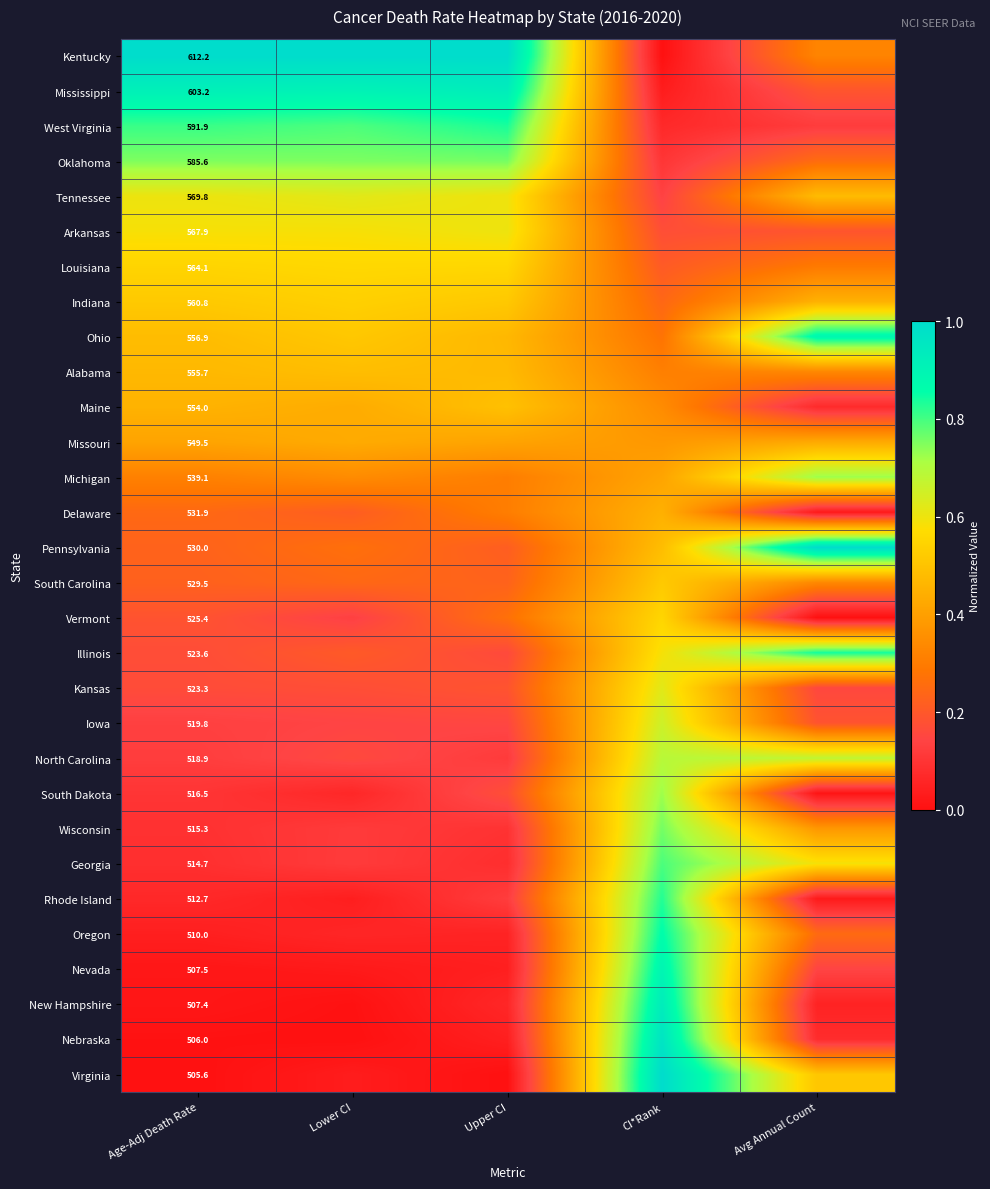

What is the sum of the Nebraska values at Upper CI and CI*Rank?

1.0